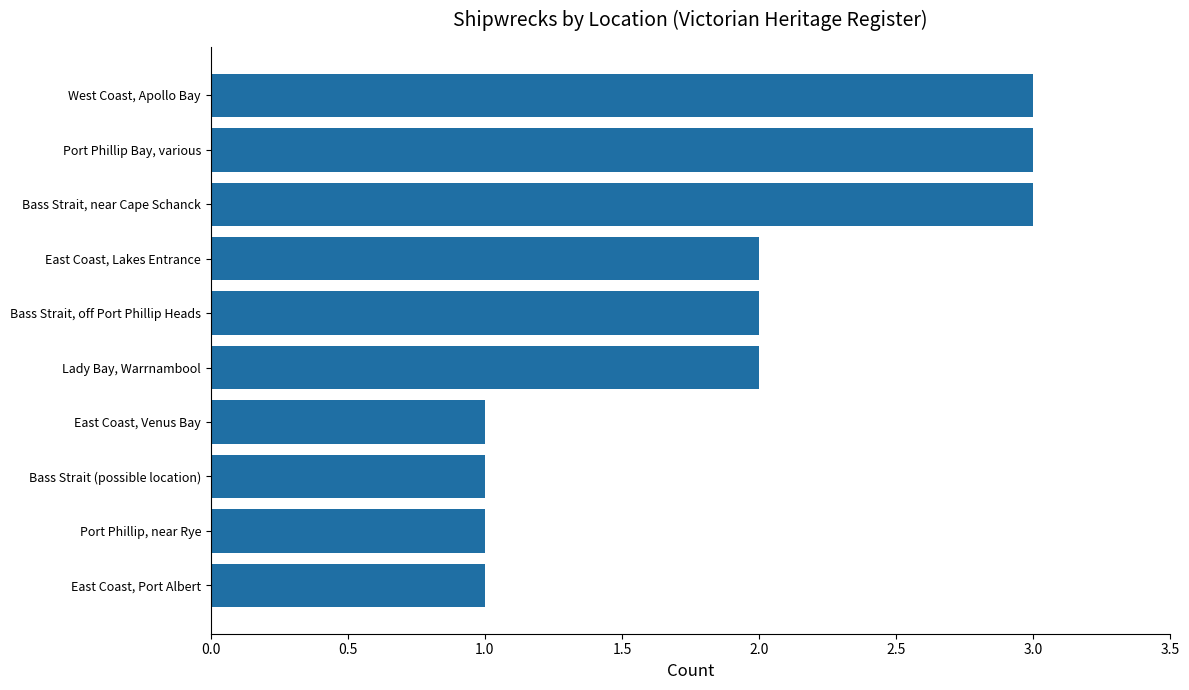

What value does the data have at Bass Strait, near Cape Schanck?

3